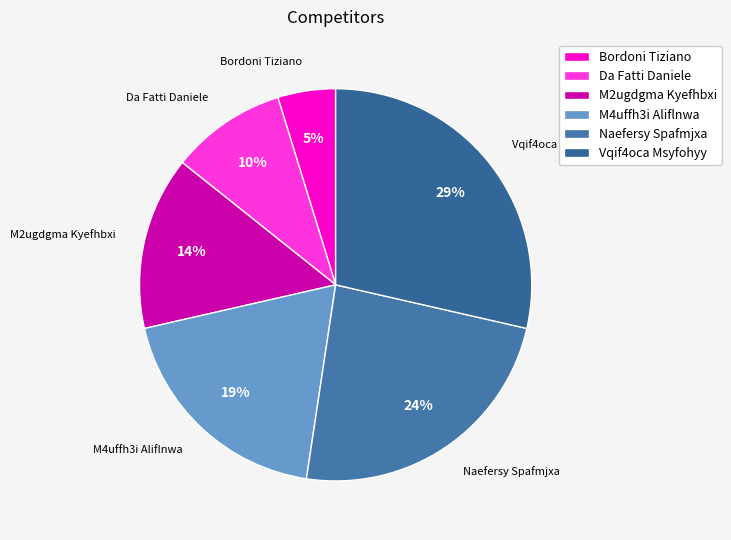

Is the sum of Naefersy Spafmjxa and Bordoni Tiziano greater than half?

No